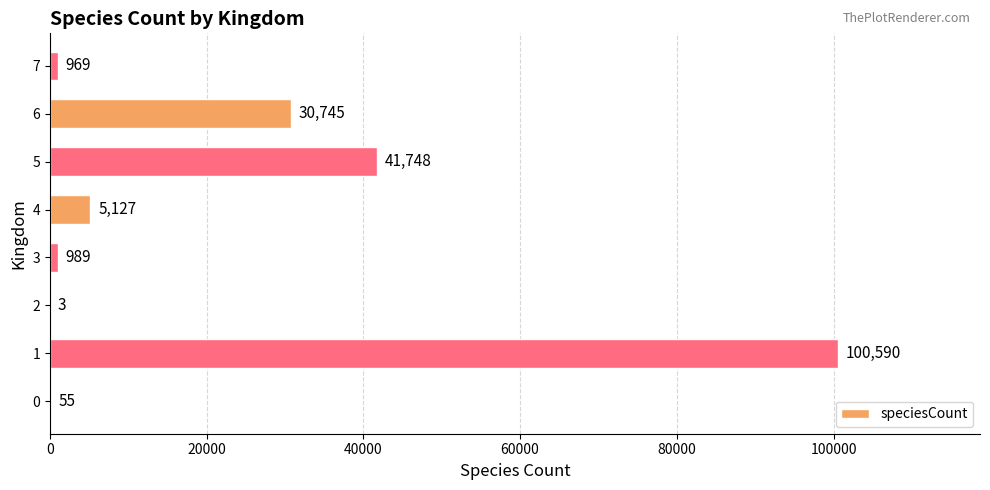

Between 7 and 6, which is larger?

6